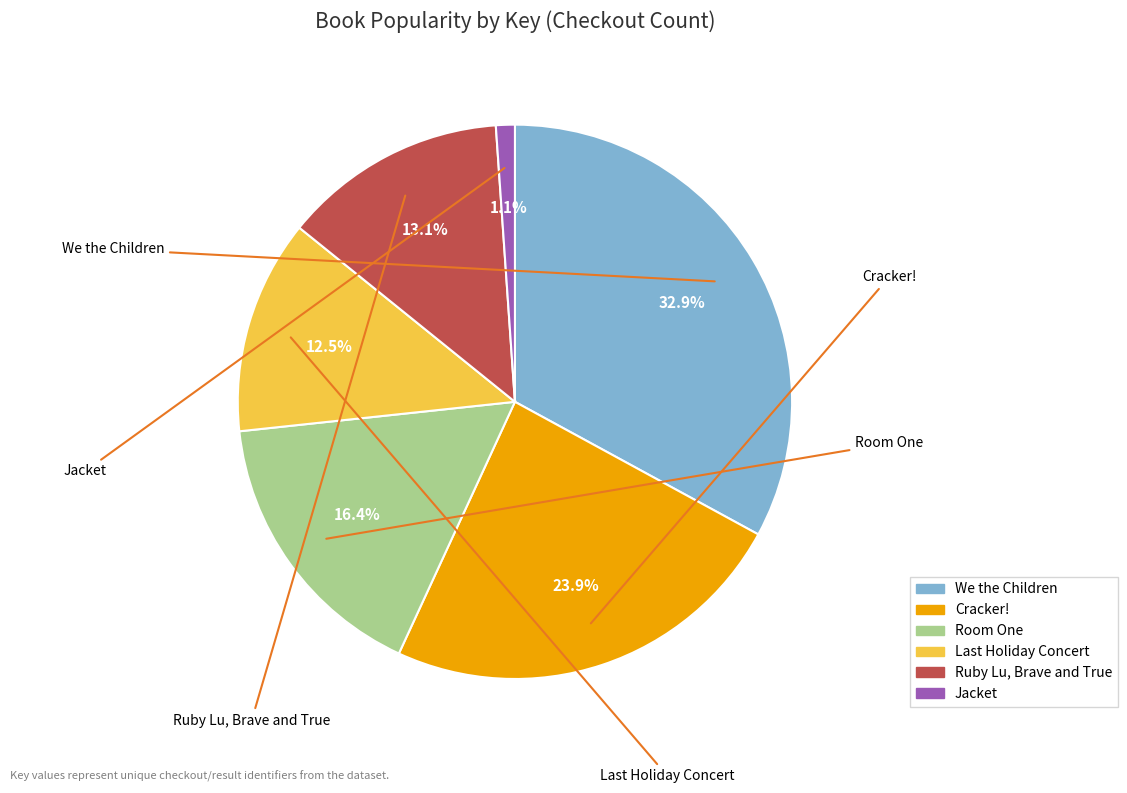

Does Cracker! represent more than half of the total?

No